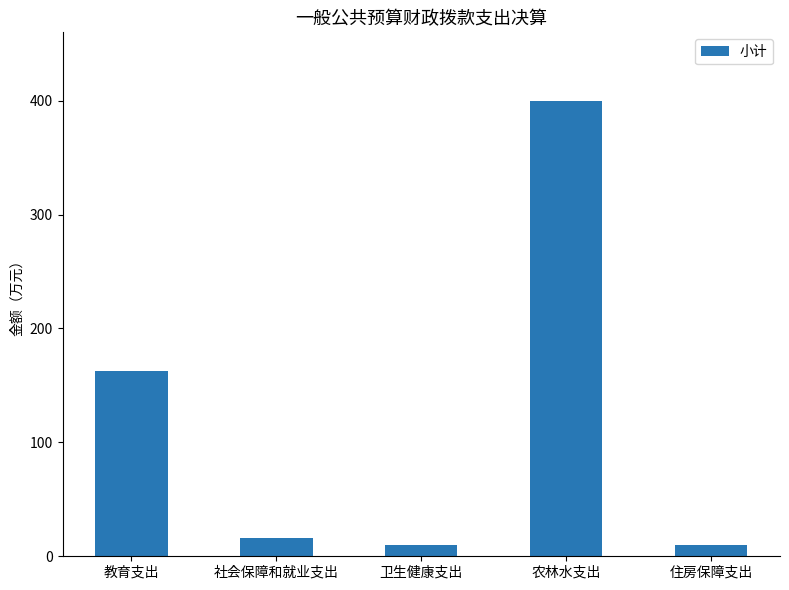

What is the difference between the maximum and minimum values?

390.2